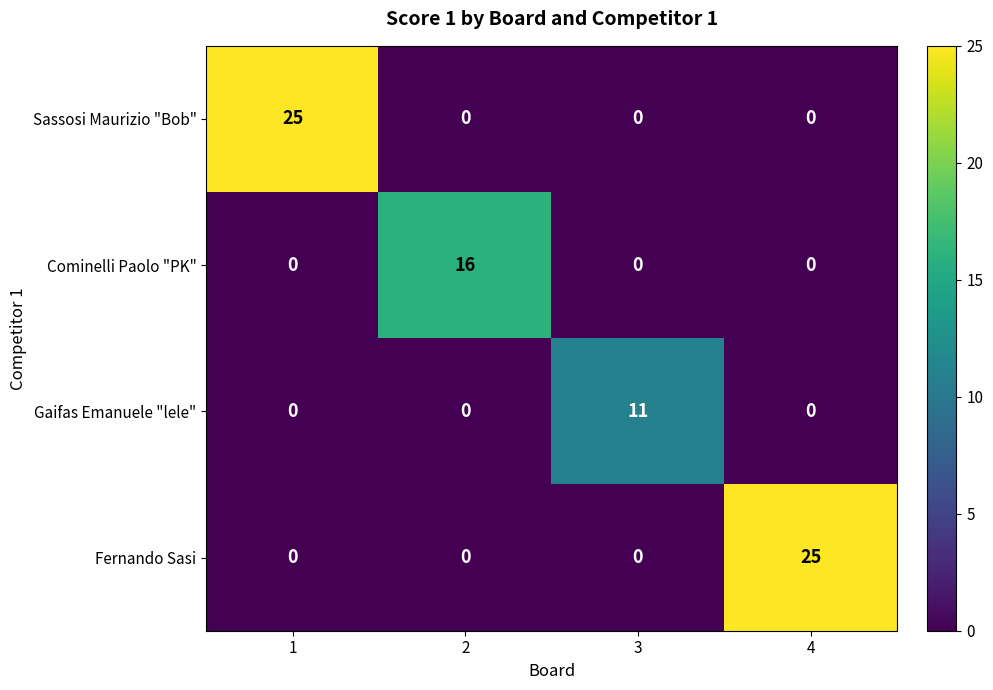

How many categories are shown in the chart?

4